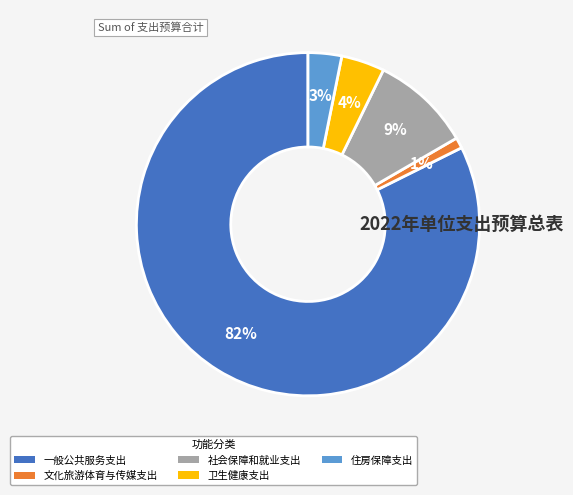

What is the majority slice?

一般公共服务支出